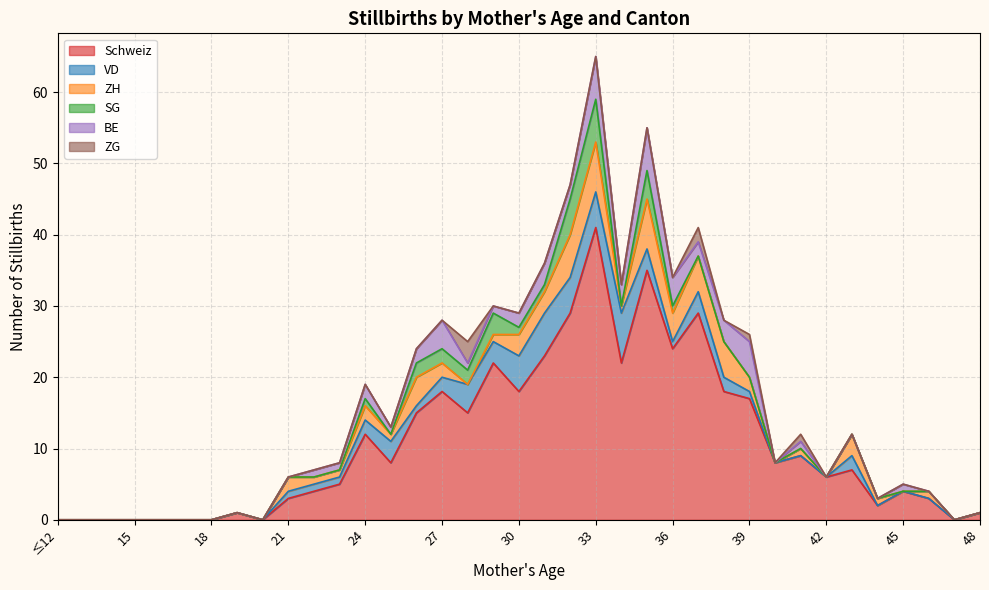

The BE series shows 2 at 26. True or false?

True